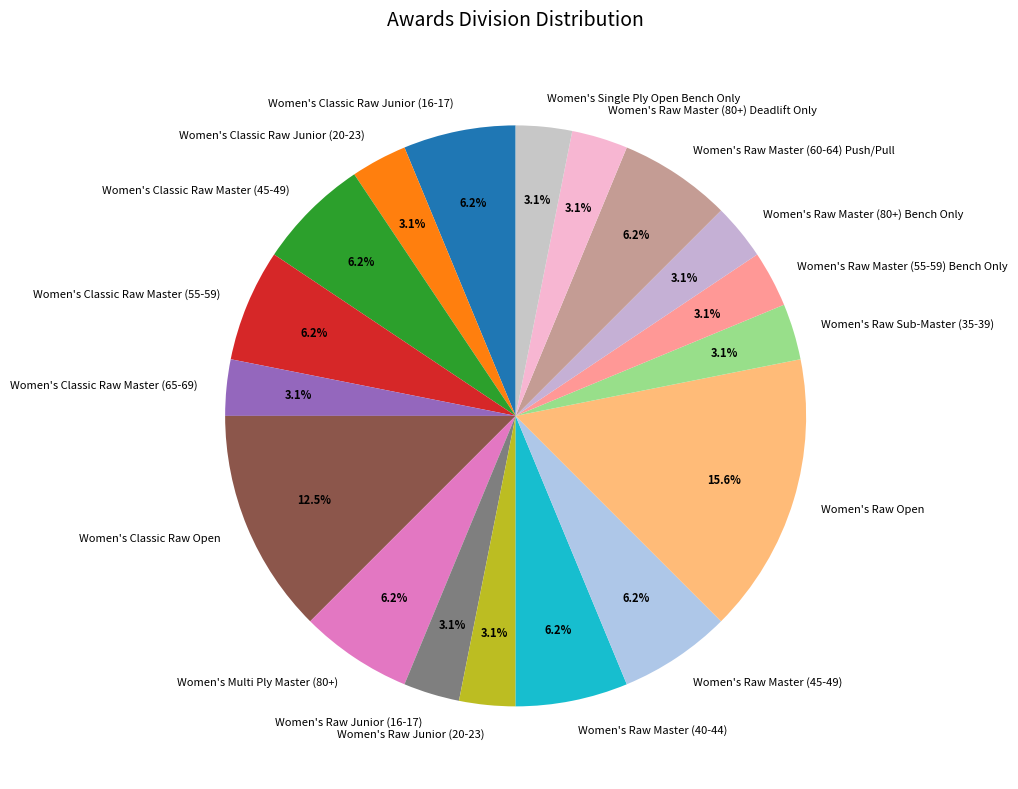

To the nearest percent, what portion does Women's Raw Junior (16-17) represent?

3%